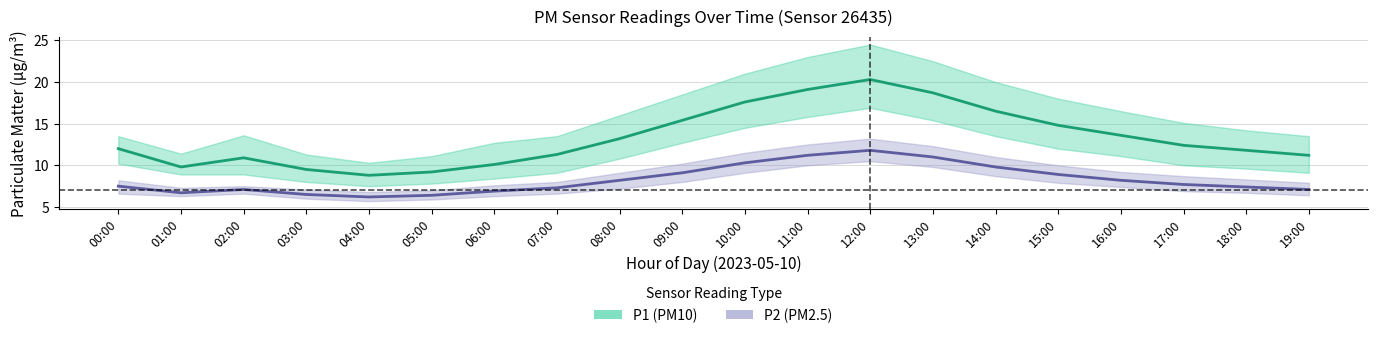

Which series has the largest range (max minus min)?

P1 (PM10)